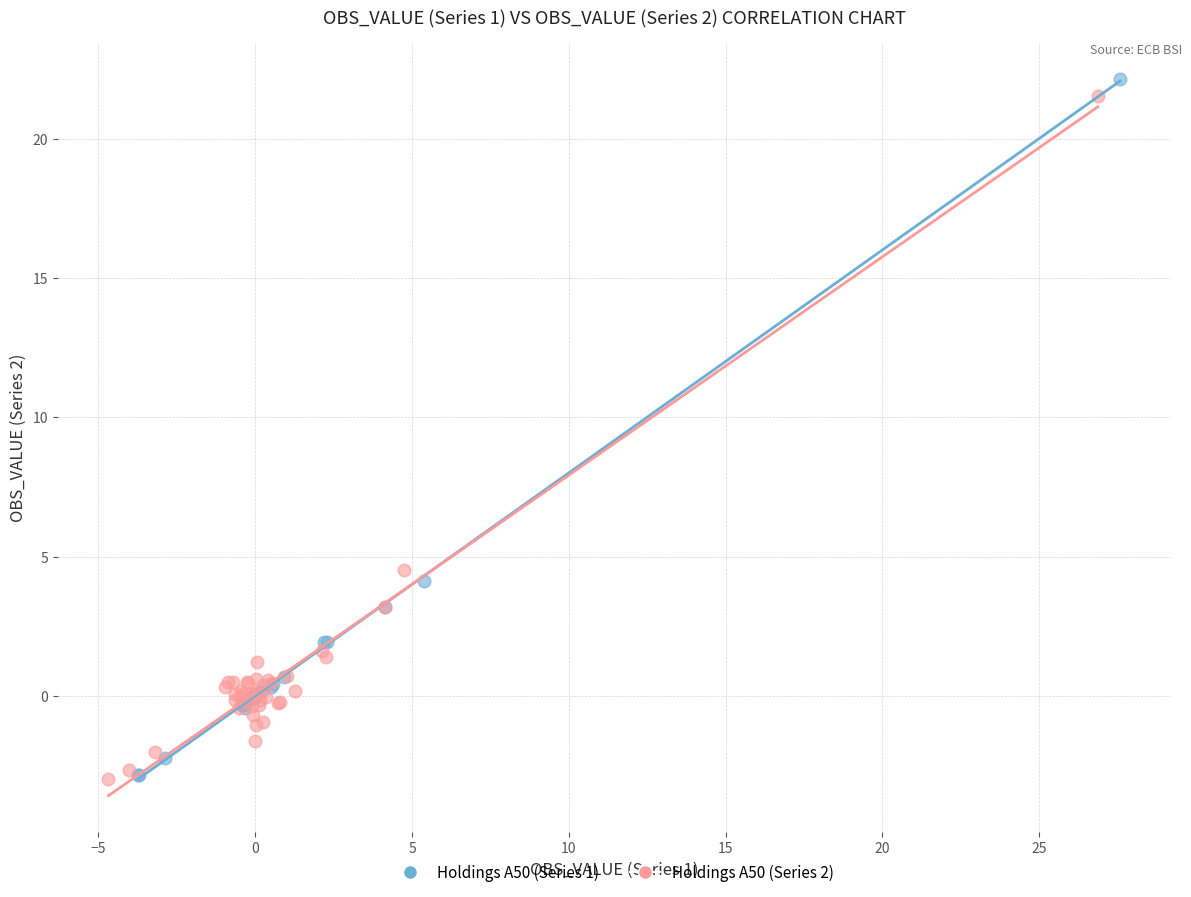

Which series has the largest Y range (max minus min)?

Holdings A50 (Series 1)